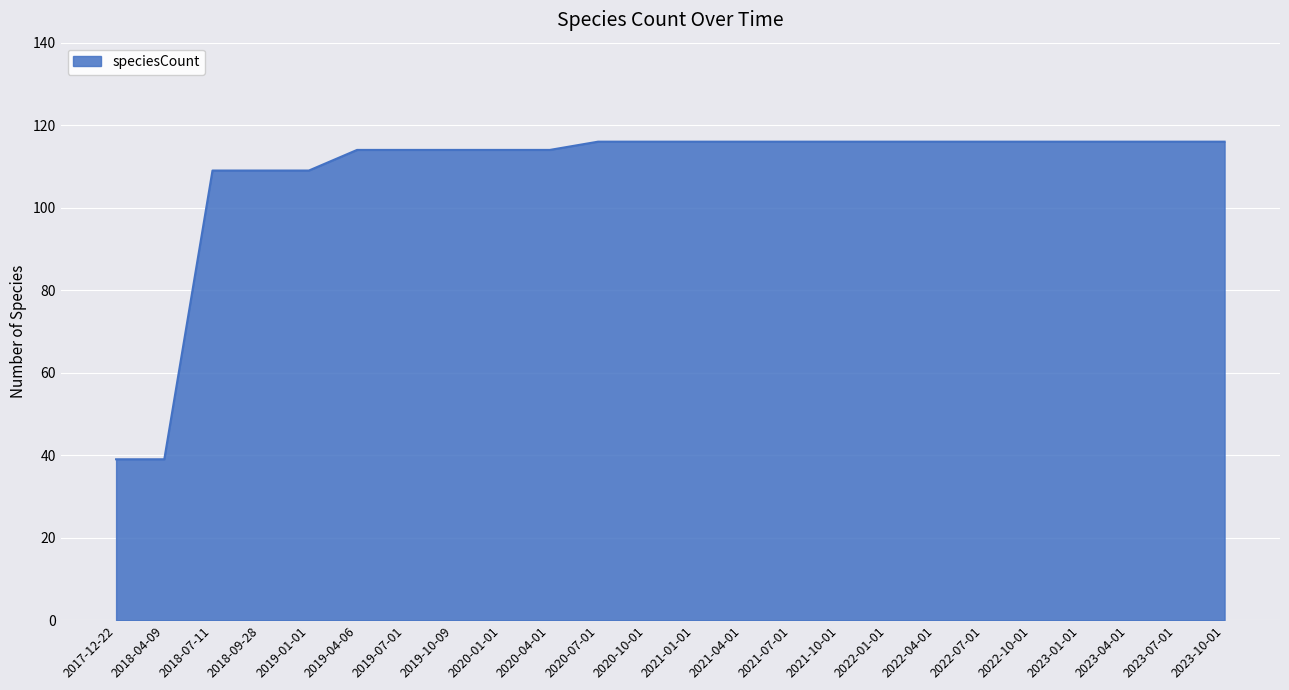

How many lines are shown in the chart?

1